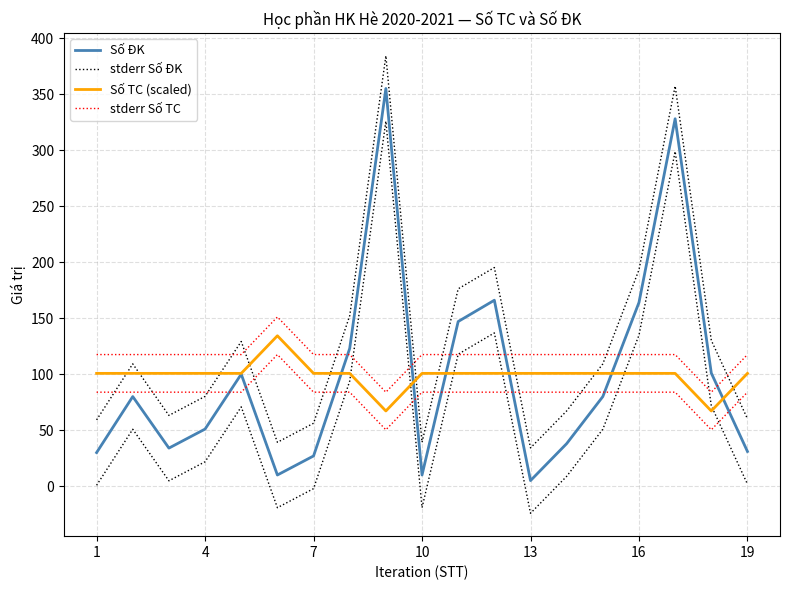

True or false: Số TC (scaled) has a value of 100.7 at 13.

True